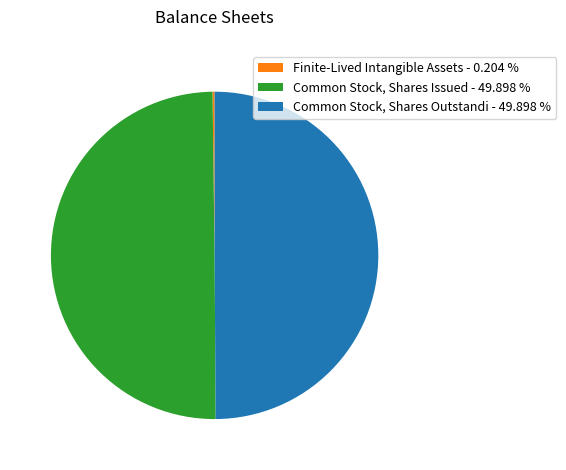

Is the sum of Common Stock, Shares Outstandi - 49.898 % and Common Stock, Shares Issued - 49.898 % greater than half?

Yes